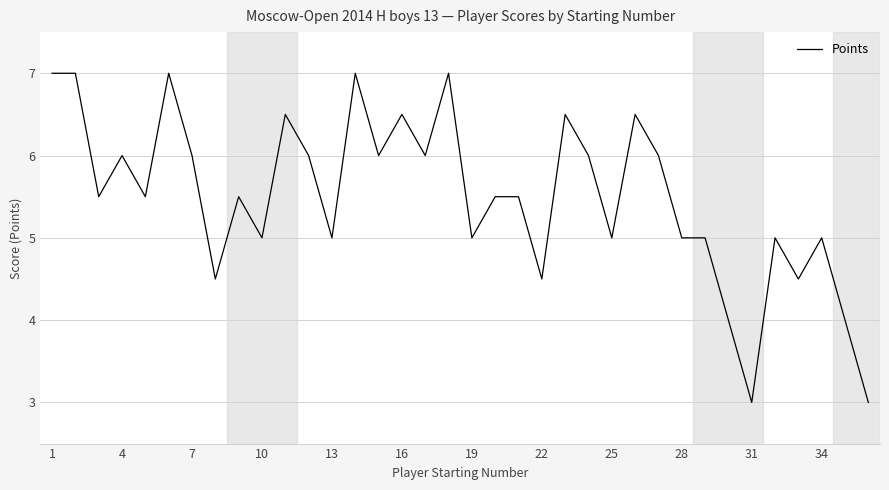

What is the difference between the maximum and minimum values?

4.0